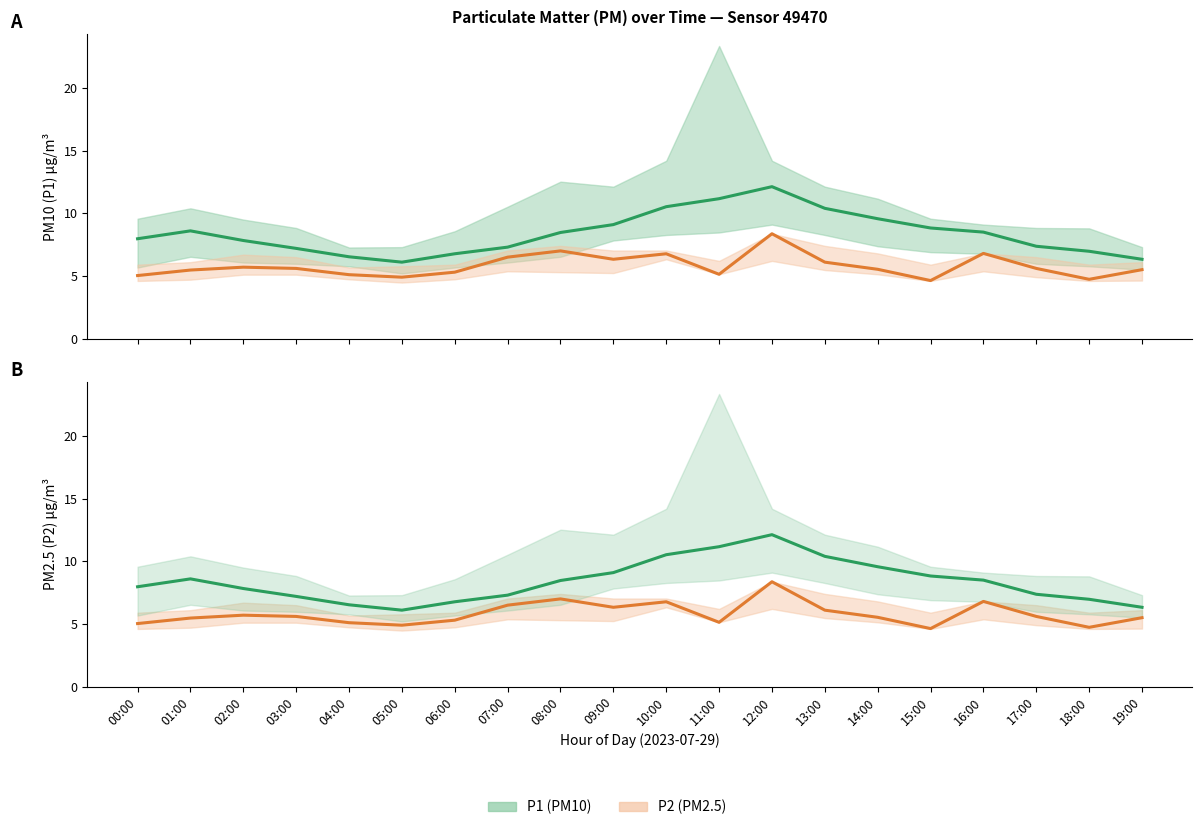

Which series has the largest total across all categories?

P1 (PM10)